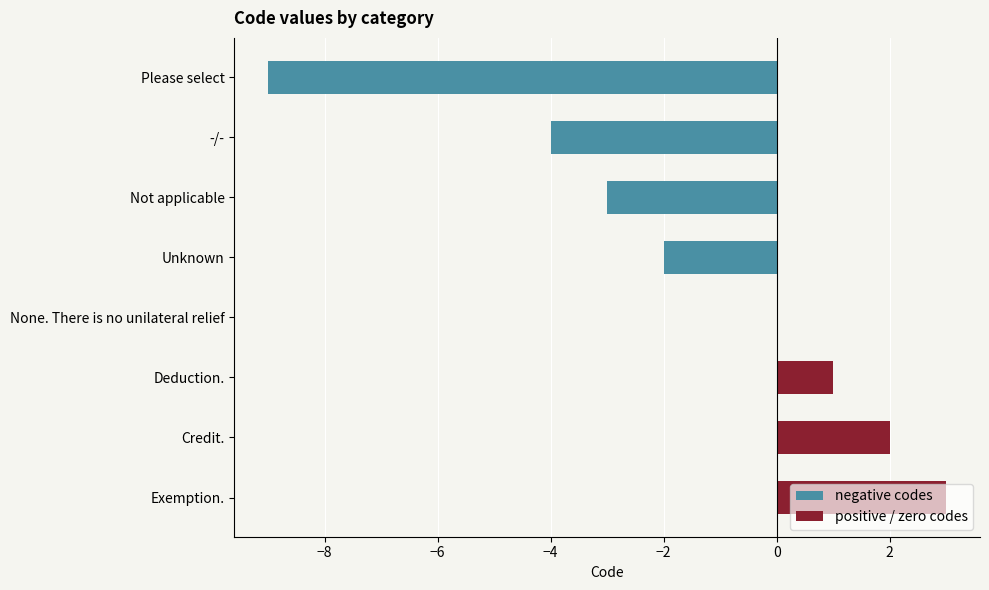

How many distinct data groups are displayed?

2